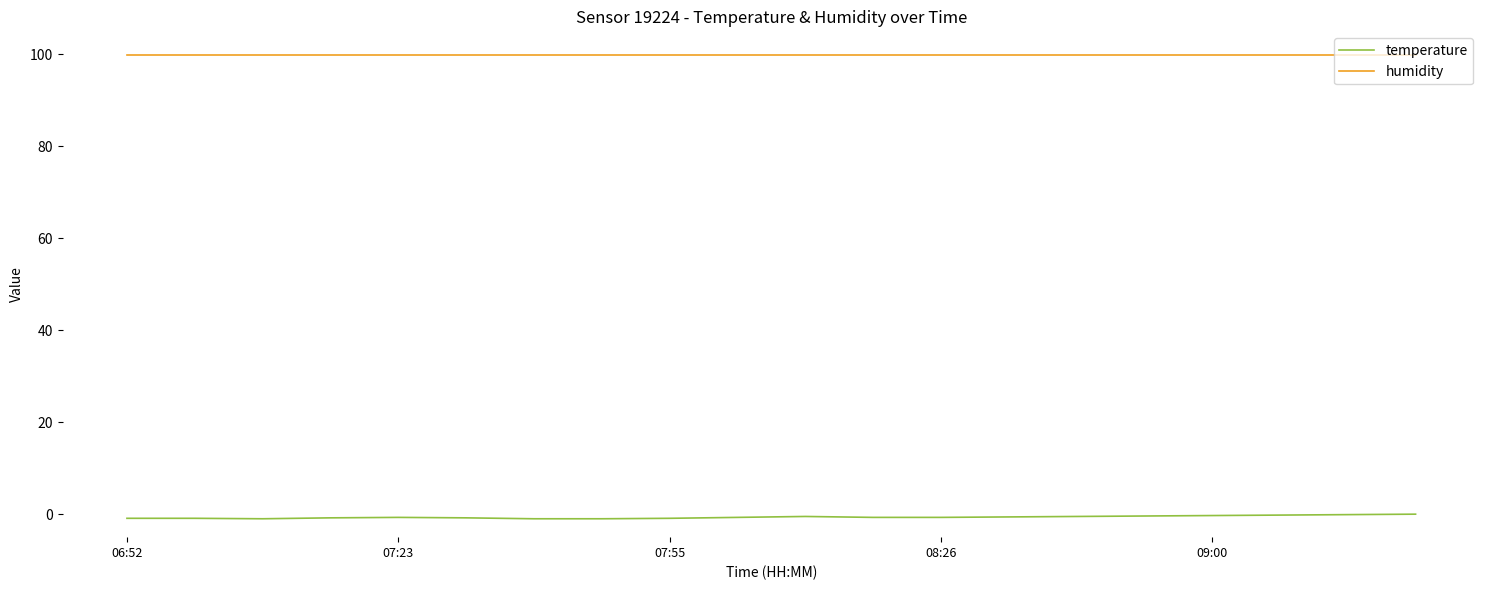

What is the average value of the temperature series?

-0.6